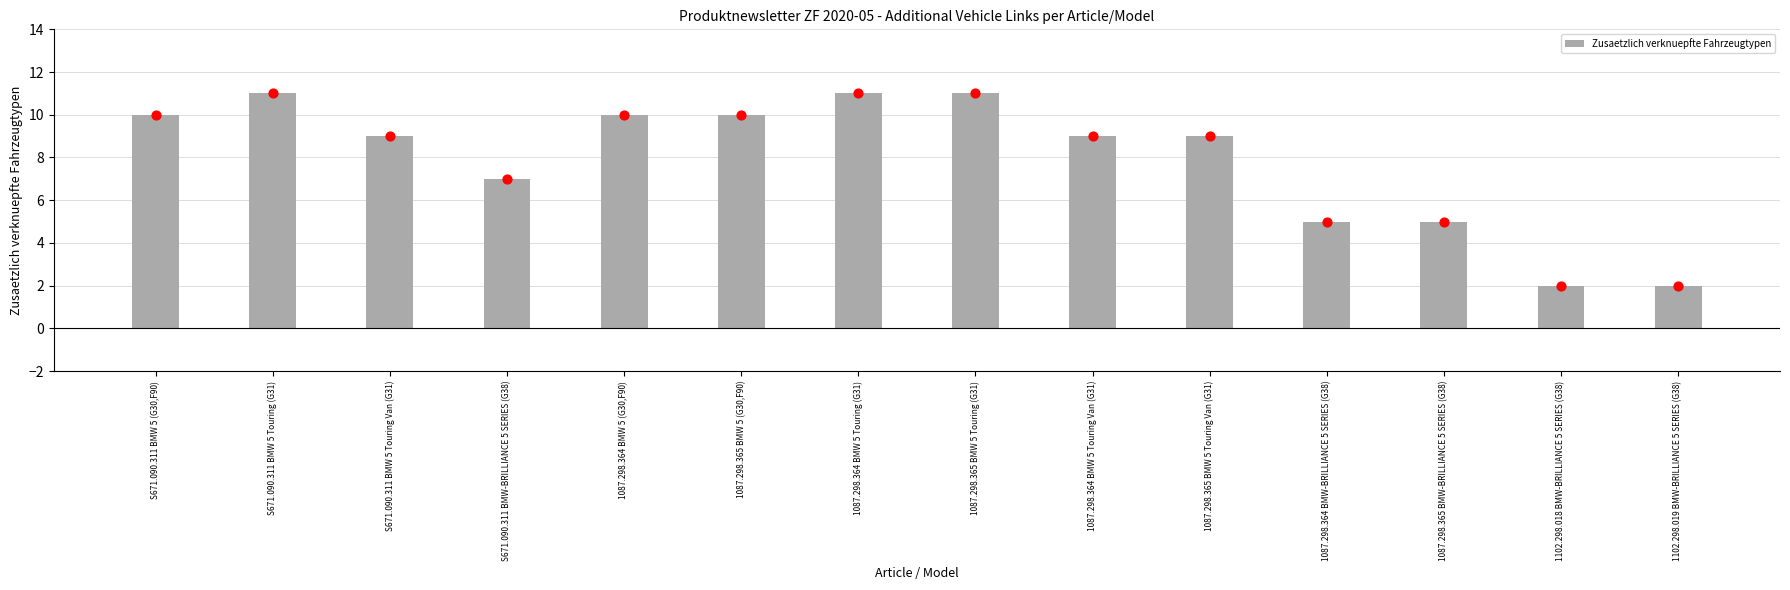

Between 1087.298.365 BMW 5 Touring Van (G31) and 1102.298.018 BMW-BRILLIANCE 5 SERIES (G38), which is larger?

1087.298.365 BMW 5 Touring Van (G31)